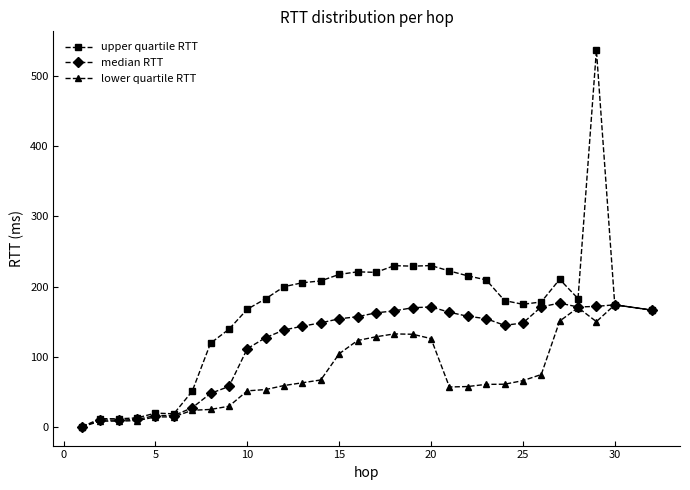

Which series has the largest total across all categories?

upper quartile RTT